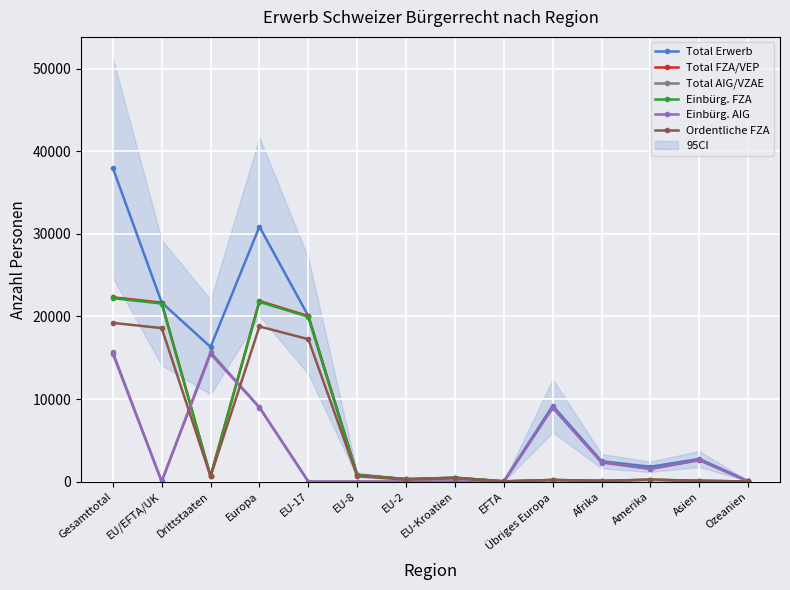

At how many categories does at least one series exceed 16351?

4